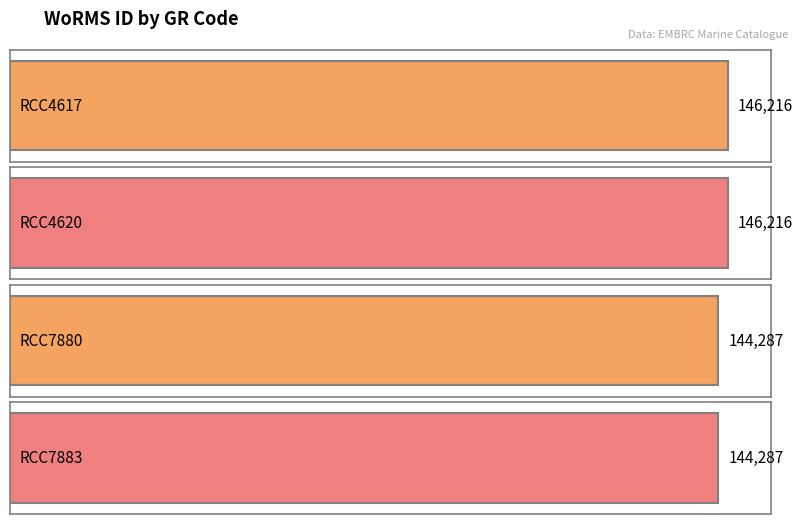

What is the ratio of the value at RCC4620 to the value at RCC7880?

1.0